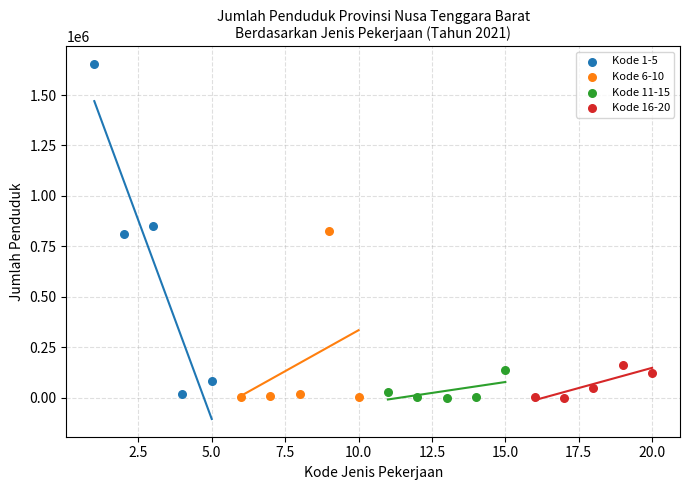

What are all the series names shown in the legend?

Kode 1-5, Kode 6-10, Kode 11-15, Kode 16-20